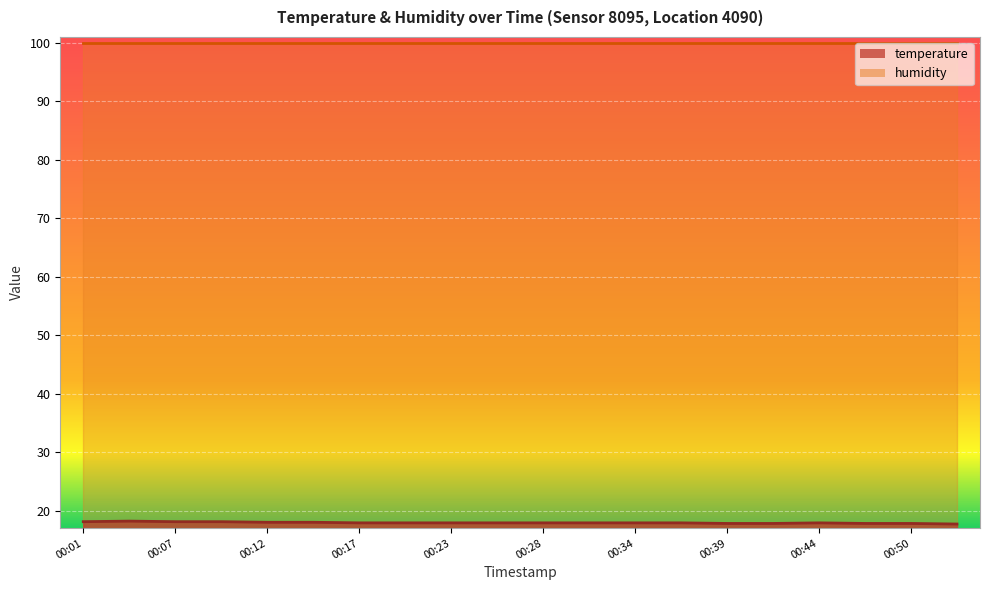

List the labels in order of value, largest first.

00:04, 00:01, 00:07, 00:09, 00:12, 00:15, 00:17, 00:20, 00:23, 00:26, 00:28, 00:31, 00:34, 00:36, 00:44, 00:39, 00:42, 00:47, 00:50, 00:53